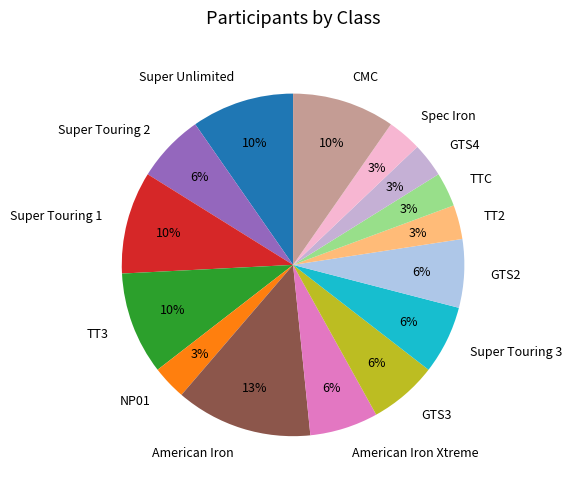

How many slices are in this pie chart?

15